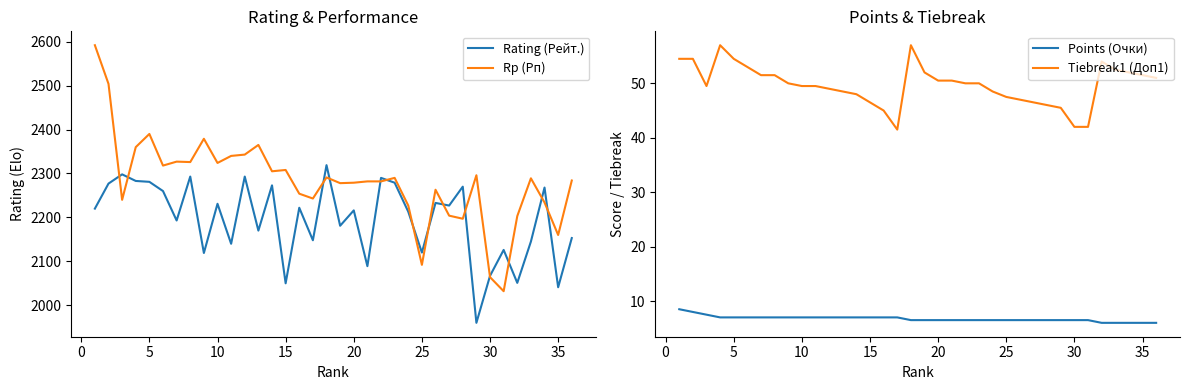

In Tiebreak1 (Доп1), how many points are lower than both neighbors (excluding endpoints)?

2